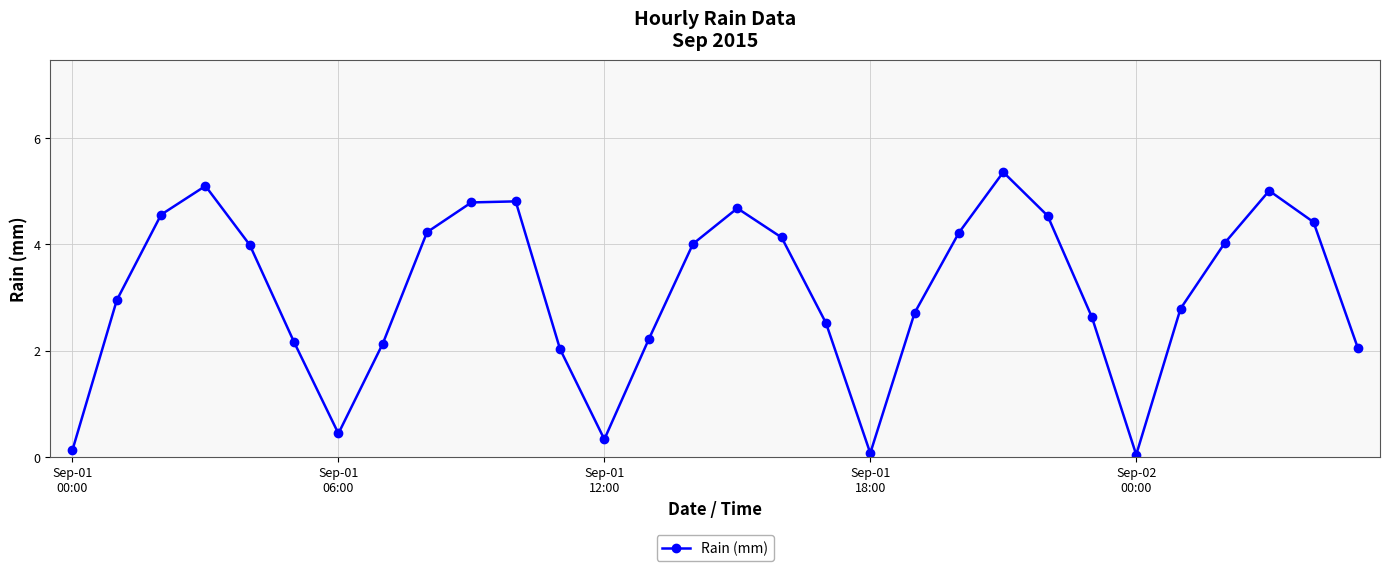

What is the sum of all values?

93.1